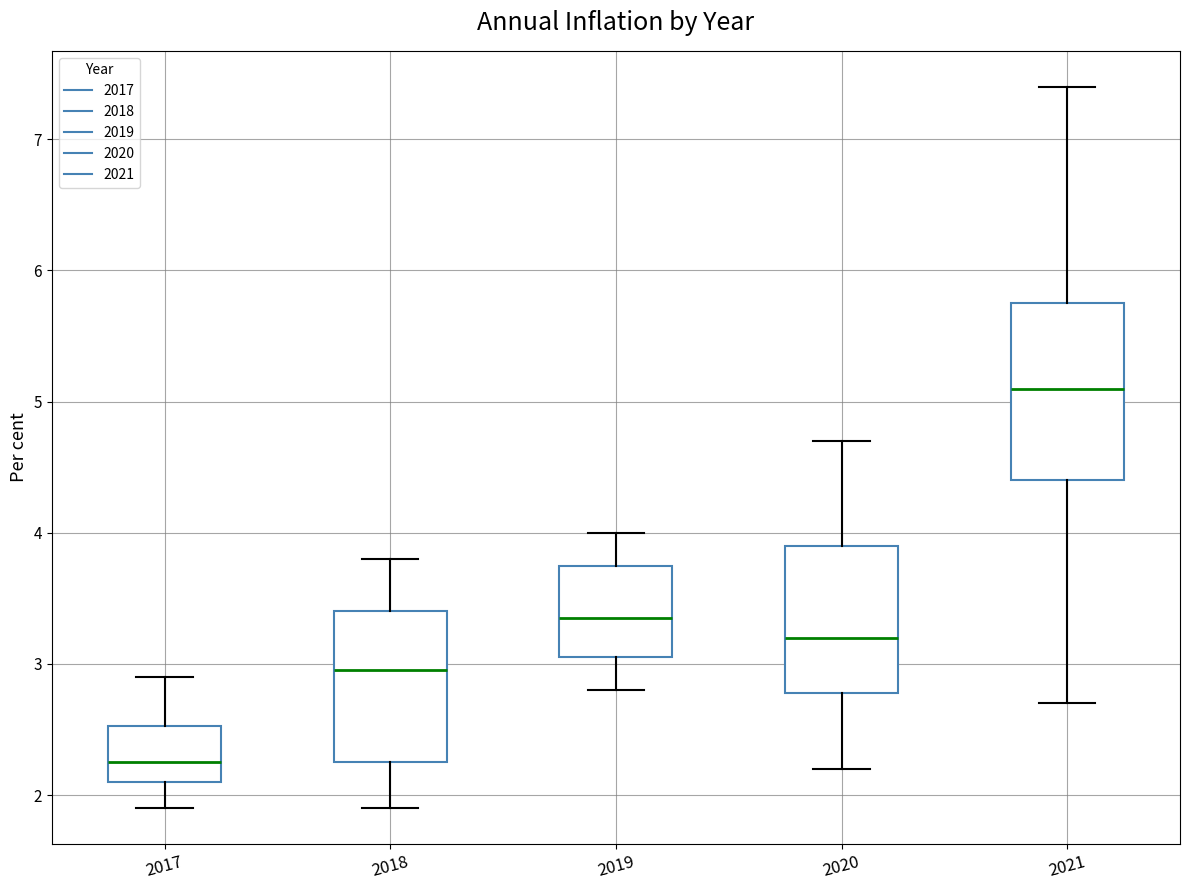

Reading left to right, transcribe this box plot: for each box, give where its median line is, the range the box spans, and where its two whiskers end, as read against the y-axis. The values are not printed on the chart, so give them approximately, as read against the axis.

2017: median 2.3, box 2.1 to 2.5, whiskers 1.9 to 2.9
2018: median 3.0, box 2.3 to 3.4, whiskers 1.9 to 3.8
2019: median 3.4, box 3.1 to 3.8, whiskers 2.8 to 4.0
2020: median 3.2, box 2.8 to 3.9, whiskers 2.2 to 4.7
2021: median 5.1, box 4.4 to 5.8, whiskers 2.7 to 7.4